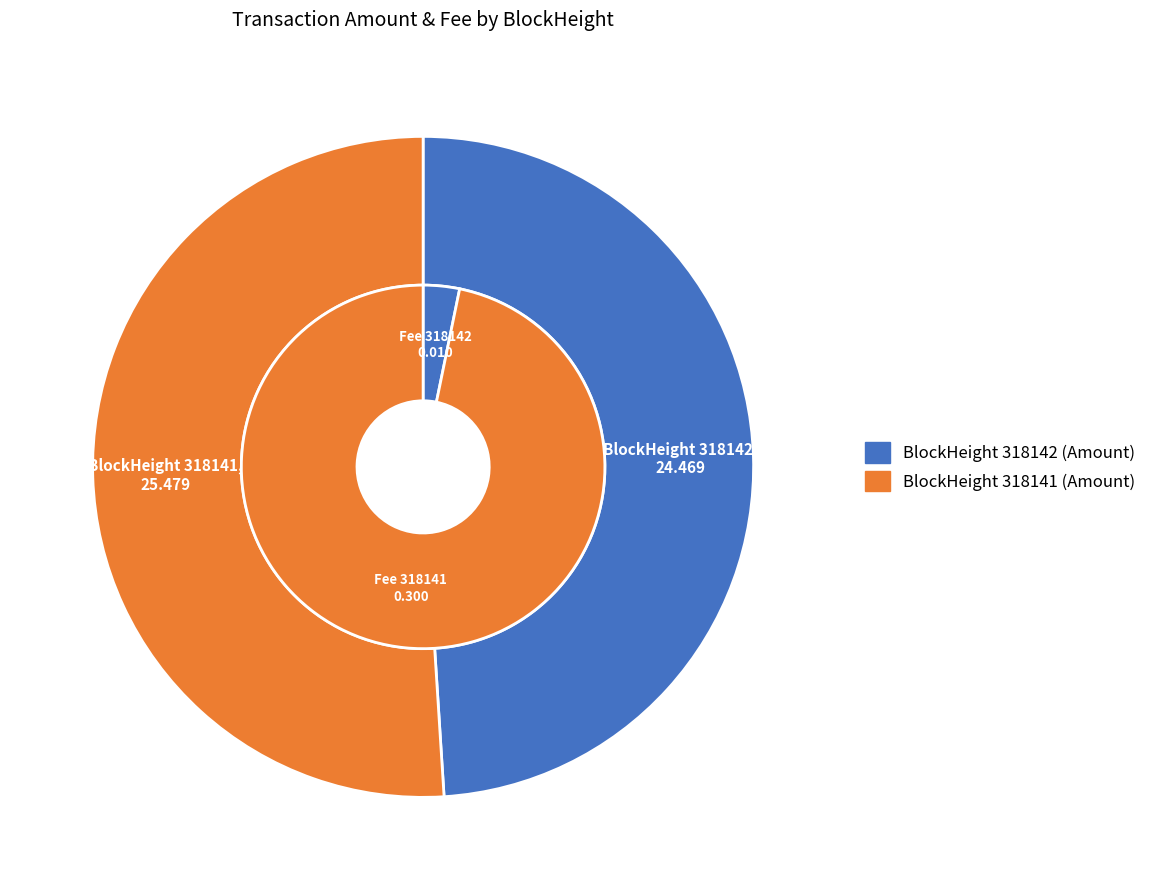

Rank the categories by value from highest to lowest.

318141, 318142